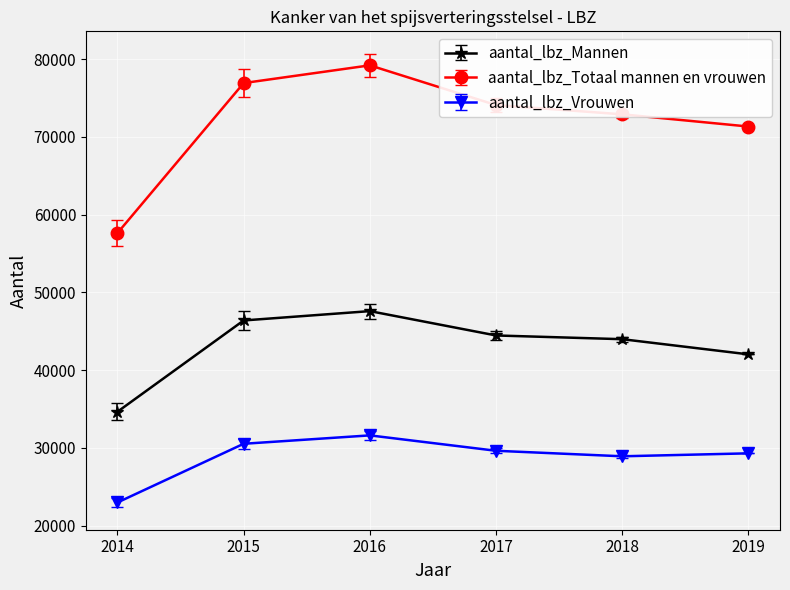

Which category has the lowest value in the aantal_lbz_Totaal mannen en vrouwen series?

2014